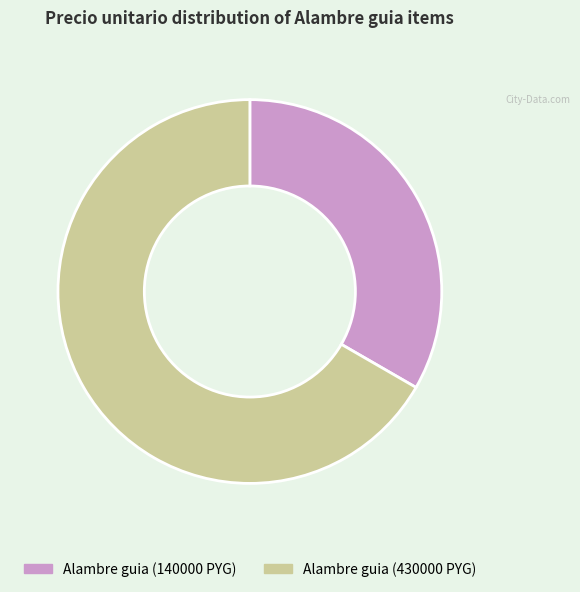

Approximately how many times larger is the value at Alambre guia (140000 PYG) compared to Alambre guia (430000 PYG)?

0.5